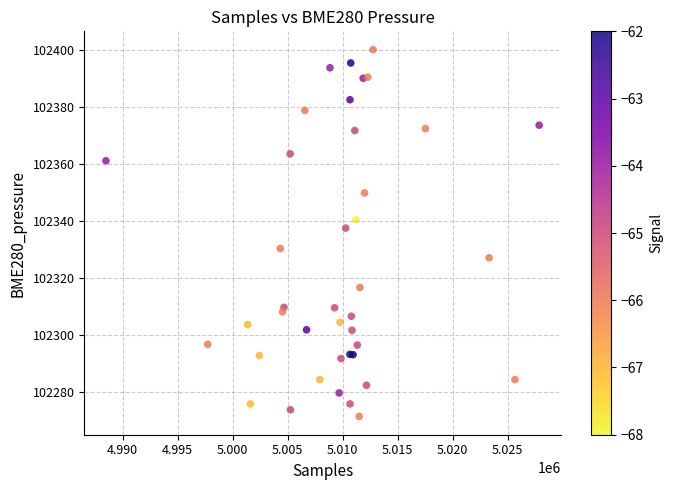

What Y value in the scatter plot is closest to 102335?

102337.5